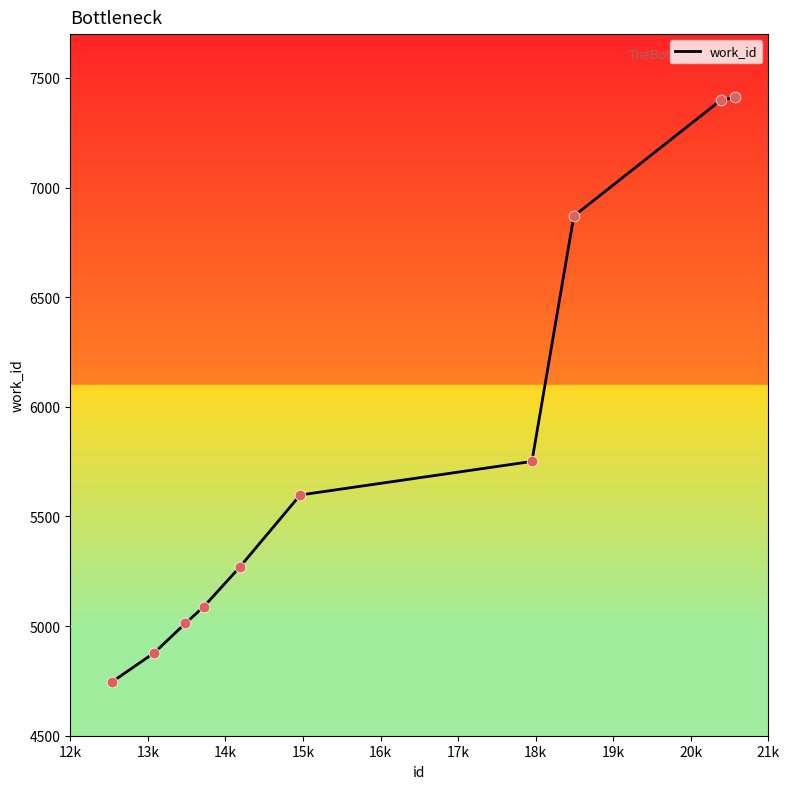

What is the difference between the maximum and minimum values?

2667